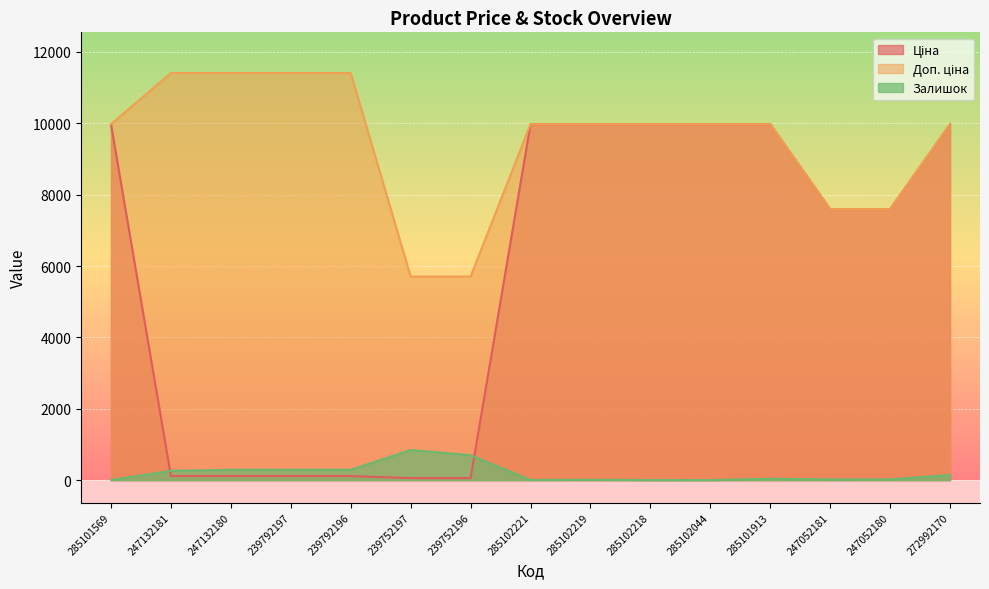

Which series has the largest range (max minus min)?

Ціна